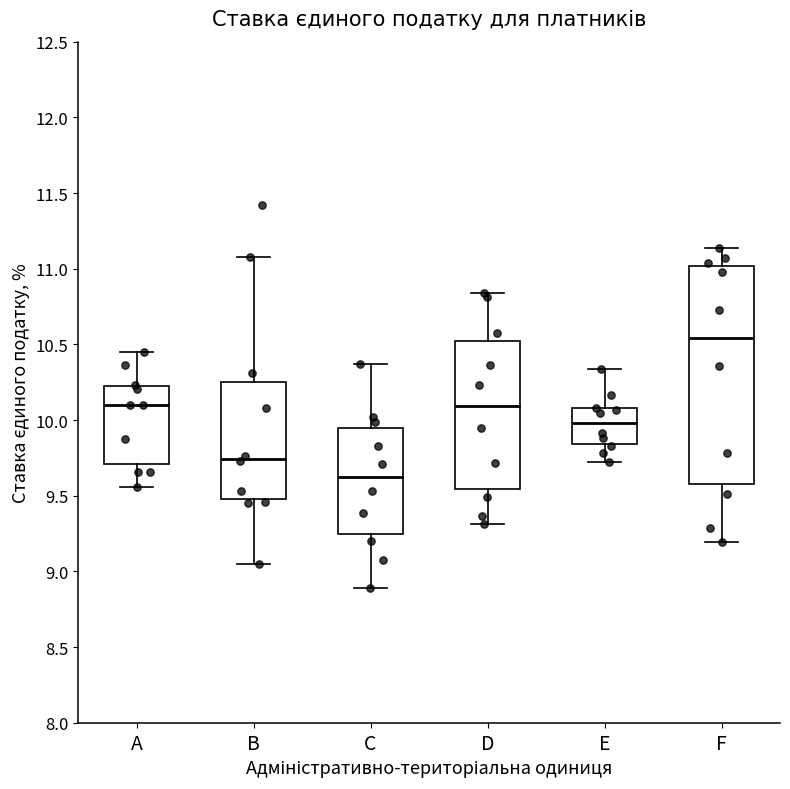

Reading left to right, read every box against the y-axis: the position of its median line, the range the box covers, and the ends of its whiskers. The values are not printed on the chart, so give them approximately, as read against the axis.

A: median 10.10, box 9.70 to 10.25, whiskers 9.55 to 10.45
B: median 9.75, box 9.50 to 10.25, whiskers 9.05 to 11.10
C: median 9.60, box 9.25 to 9.95, whiskers 8.90 to 10.35
D: median 10.10, box 9.55 to 10.50, whiskers 9.30 to 10.85
E: median 10.00, box 9.85 to 10.10, whiskers 9.70 to 10.35
F: median 10.55, box 9.60 to 11.00, whiskers 9.20 to 11.15